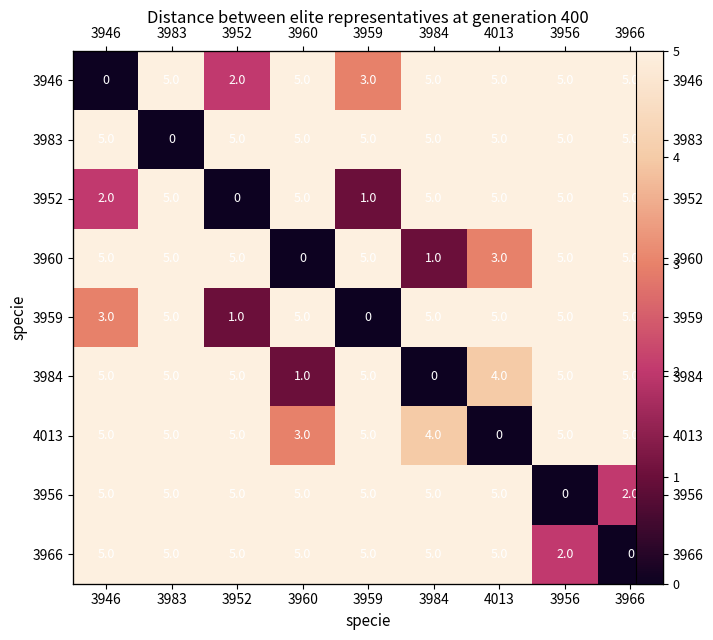

At which category is the sum across all series the highest?

3983